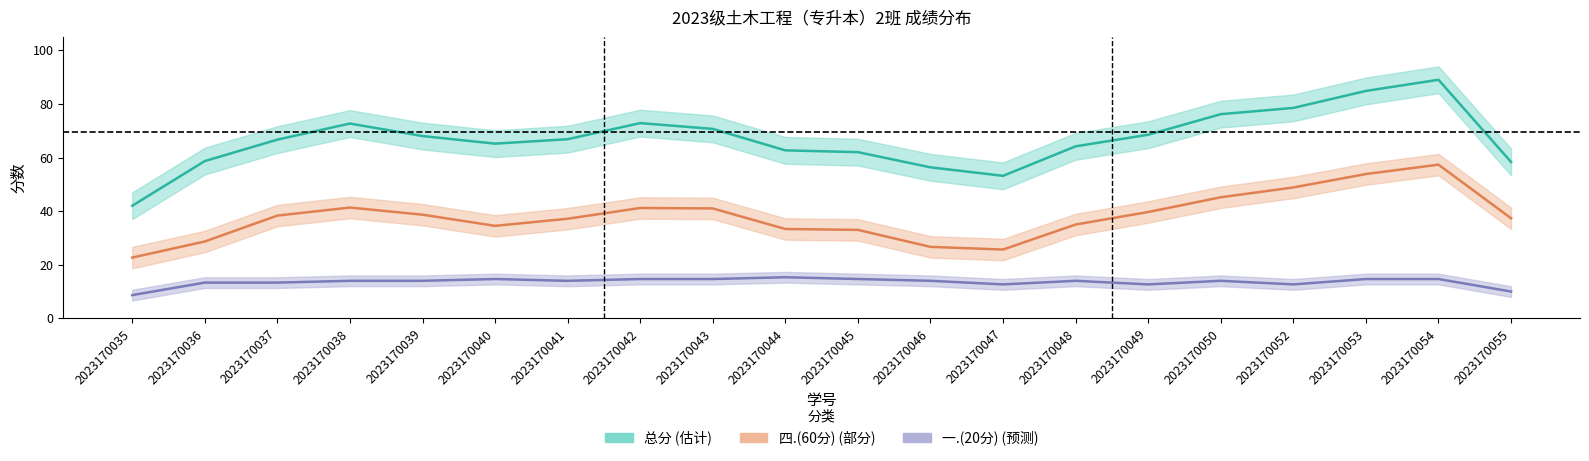

True or false: 一.(20分) and 三.(10分) intersect in this chart.

False